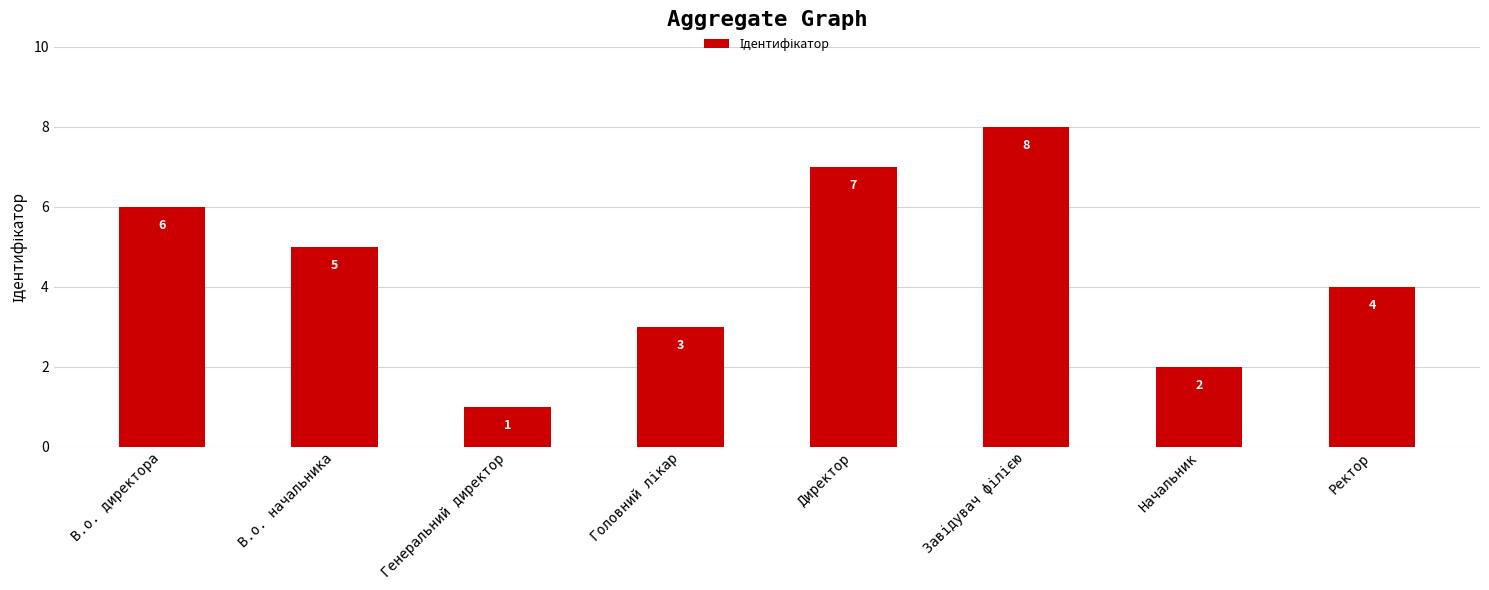

Where does the data first go above 5?

В.о. директора